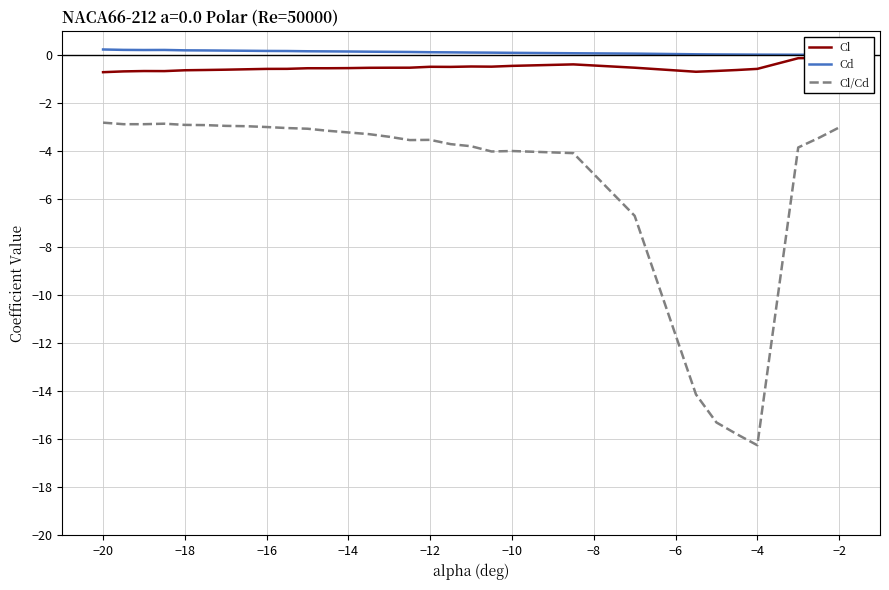

The value of Cl/Cd at −10 is -4.0. True or false?

True